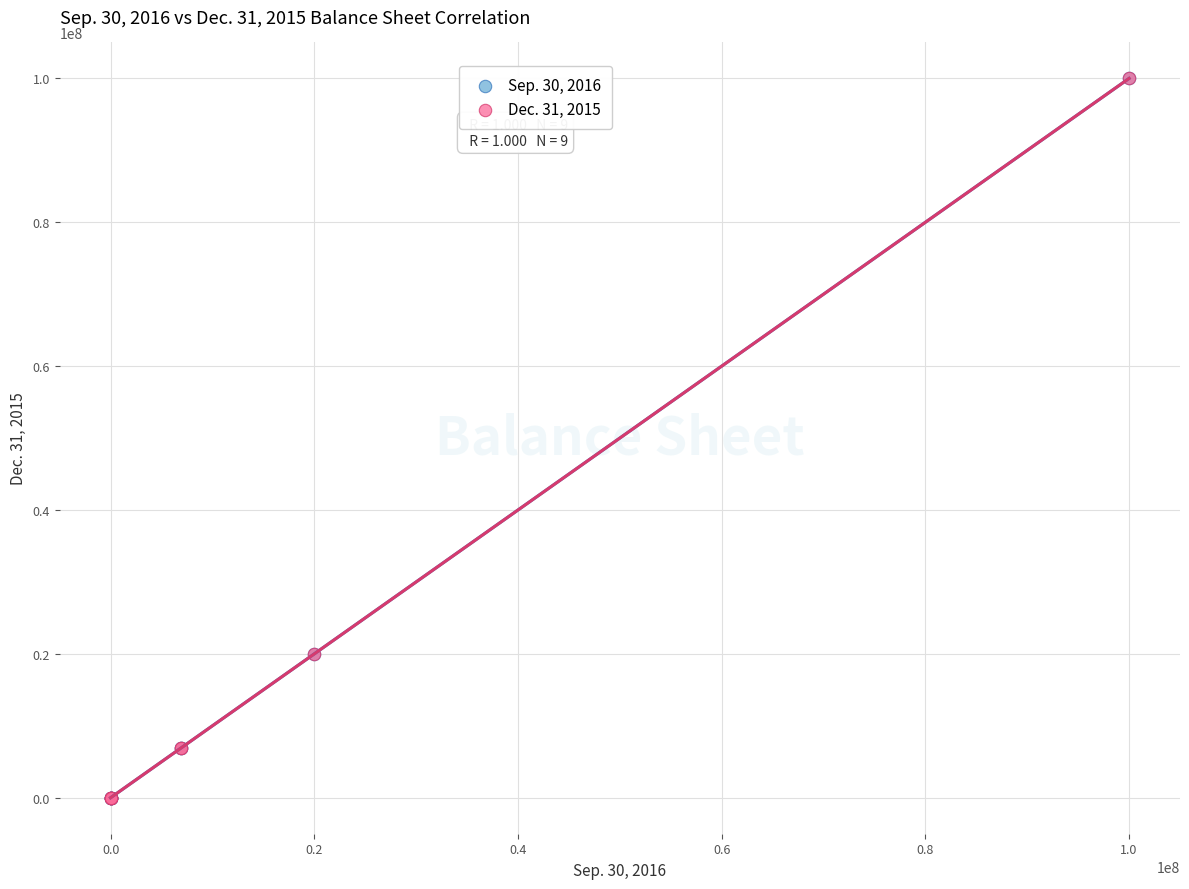

What are all the series names shown in the legend?

Sep. 30, 2016, Dec. 31, 2015